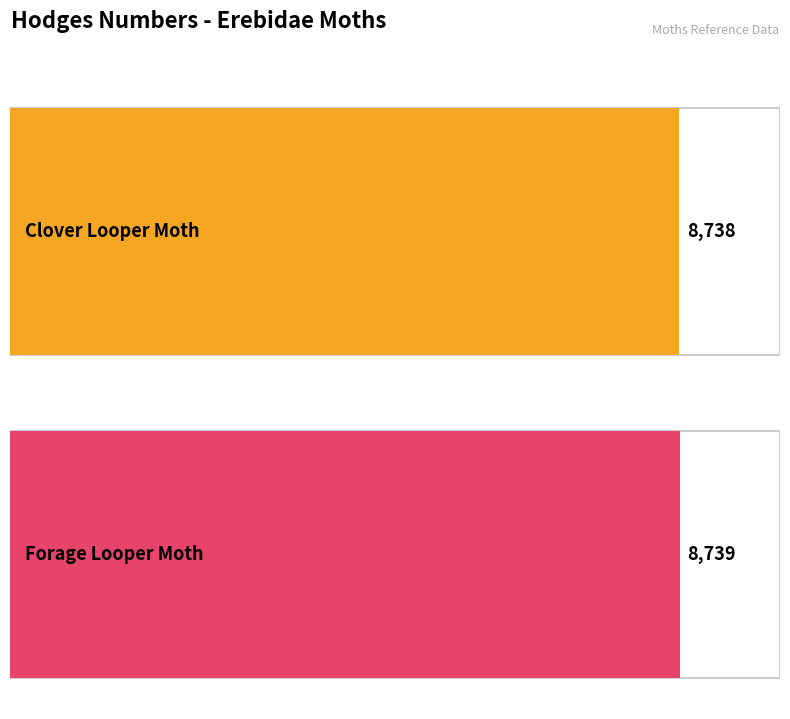

What is the maximum value shown in the chart?

8739